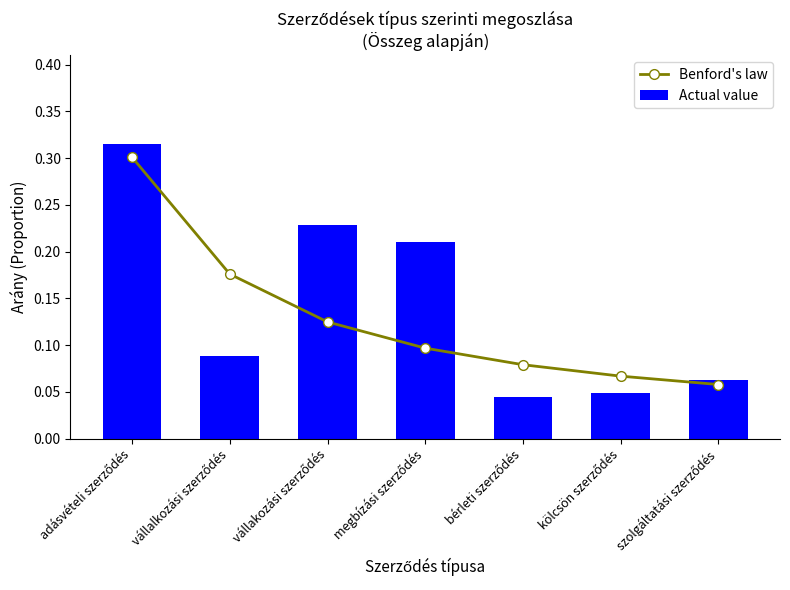

At which category is the sum across all series the highest?

adásvételi szerződés